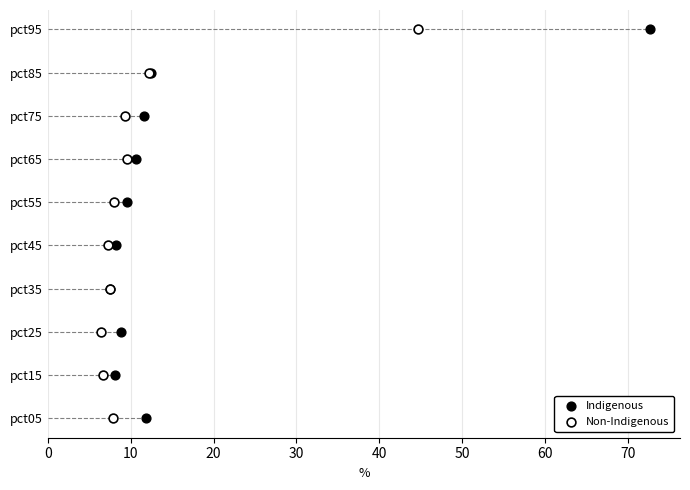

What are all the series names shown in the legend?

Indigenous, Non-Indigenous